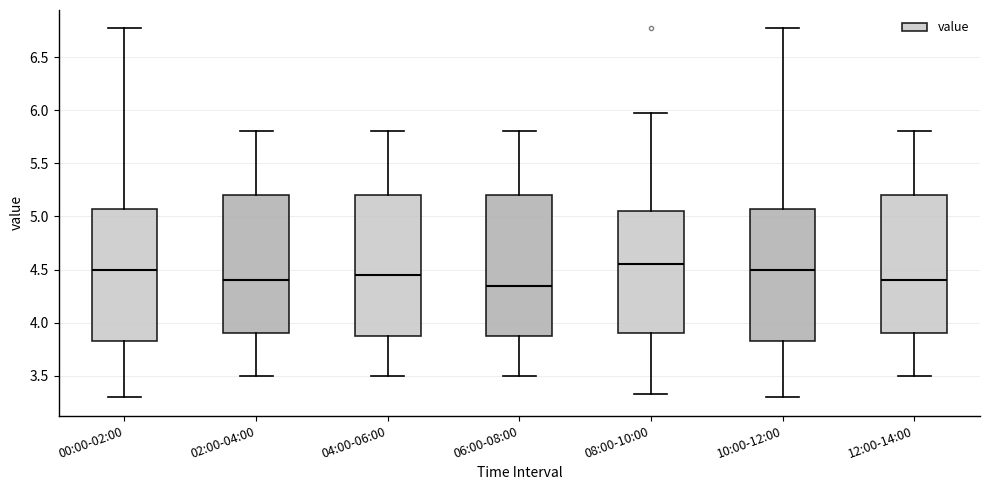

Reading left to right, transcribe this box plot: for each box, give where its median line is, the range the box spans, and where its two whiskers end, as read against the y-axis. The values are not printed on the chart, so give them approximately, as read against the axis.

00:00-02:00: median 4.50, box 3.85 to 5.05, whiskers 3.30 to 6.75
02:00-04:00: median 4.40, box 3.90 to 5.20, whiskers 3.50 to 5.80
04:00-06:00: median 4.45, box 3.90 to 5.20, whiskers 3.50 to 5.80
06:00-08:00: median 4.35, box 3.90 to 5.20, whiskers 3.50 to 5.80
08:00-10:00: median 4.55, box 3.90 to 5.05, whiskers 3.35 to 5.95
10:00-12:00: median 4.50, box 3.85 to 5.05, whiskers 3.30 to 6.75
12:00-14:00: median 4.40, box 3.90 to 5.20, whiskers 3.50 to 5.80